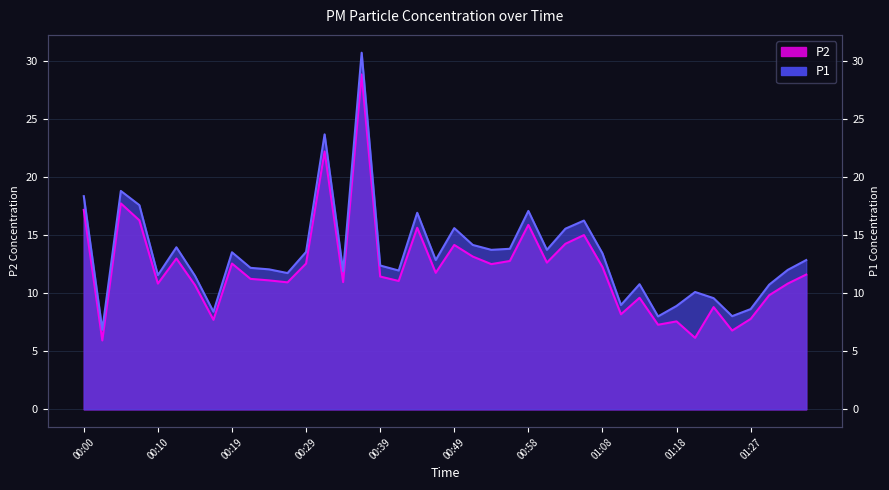

At which category does P1 reach its first local peak?

00:05